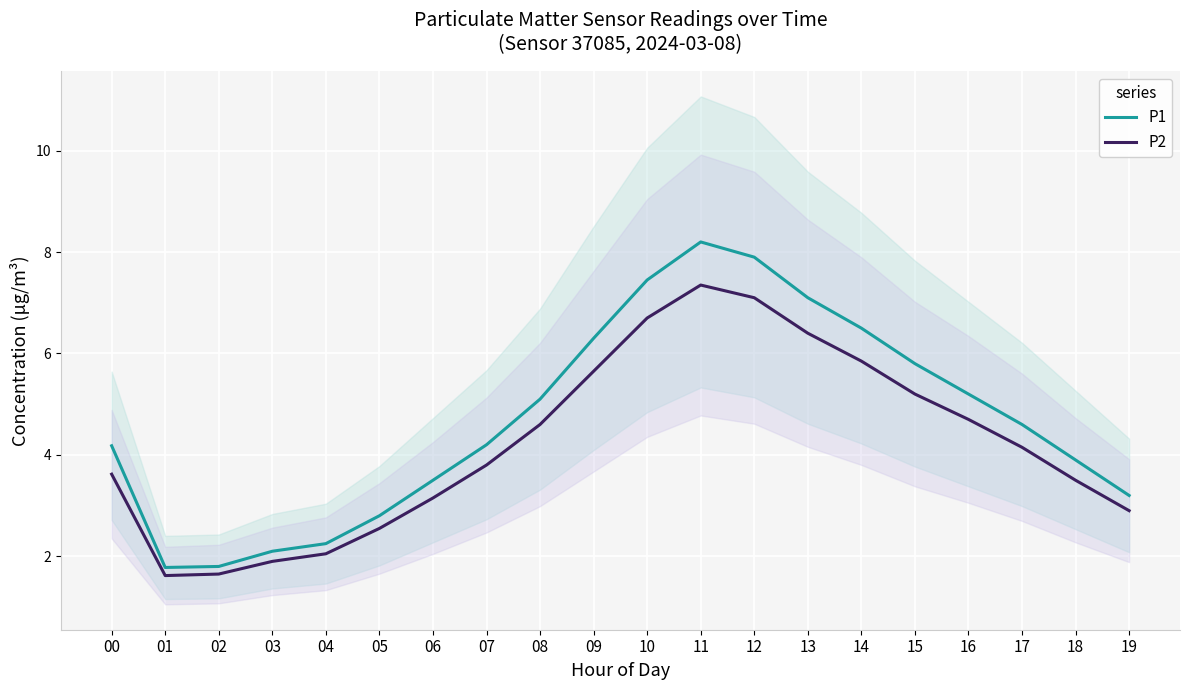

What is the sum of the P1 values at 05 and 16?

8.0